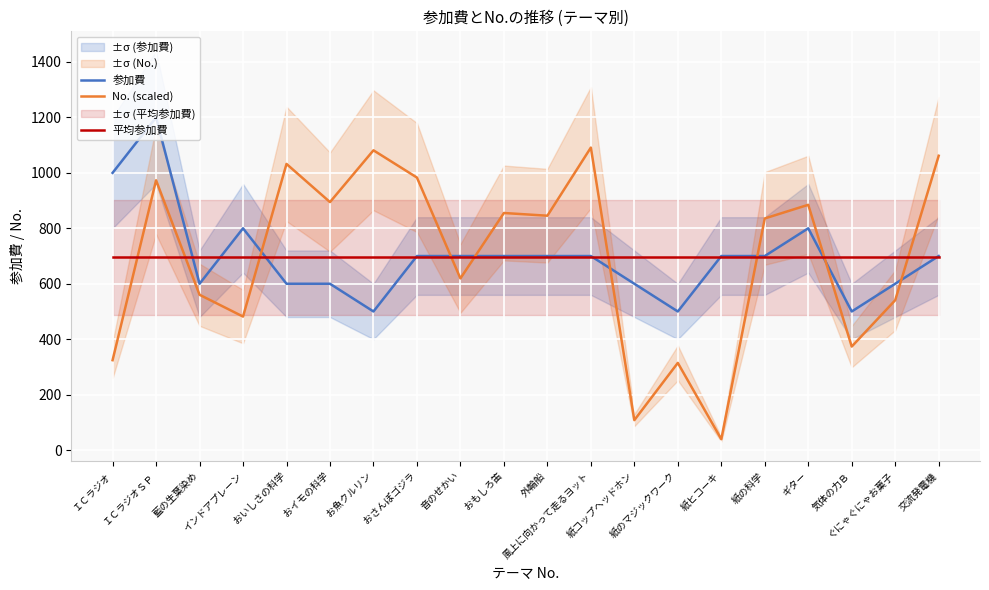

What is the total value across all series at 交流発電機?

2456.7